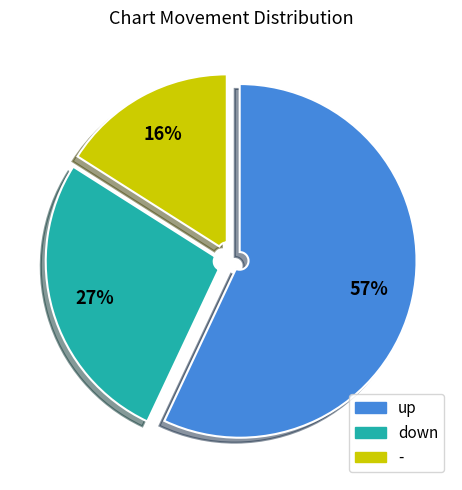

To the nearest percent, what is the difference between the up and - slice percentages?

41%